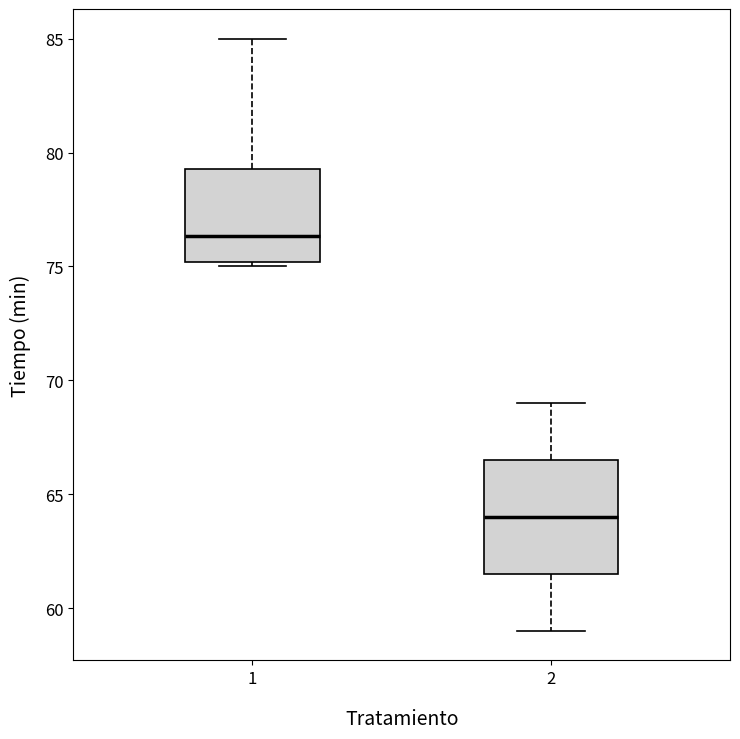

Reading left to right, transcribe this box plot: for each box, give where its median line is, the range the box spans, and where its two whiskers end, as read against the y-axis. The values are not printed on the chart, so give them approximately, as read against the axis.

1: median 76.5, box 75.0 to 79.5, whiskers 75.0 (just below the box's lower edge) to 85.0
2: median 64.0, box 61.5 to 66.5, whiskers 59.0 to 69.0